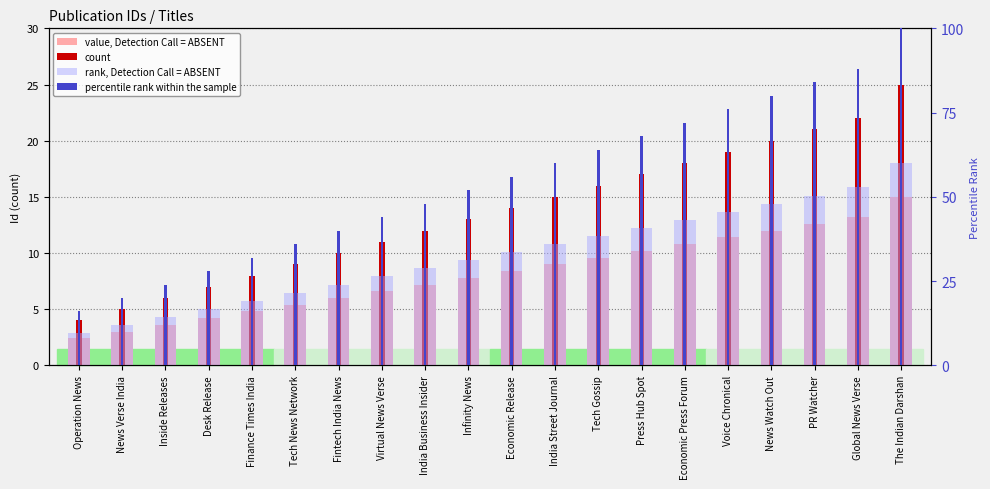

At which category does the chart reach its minimum across all series?

Operation News